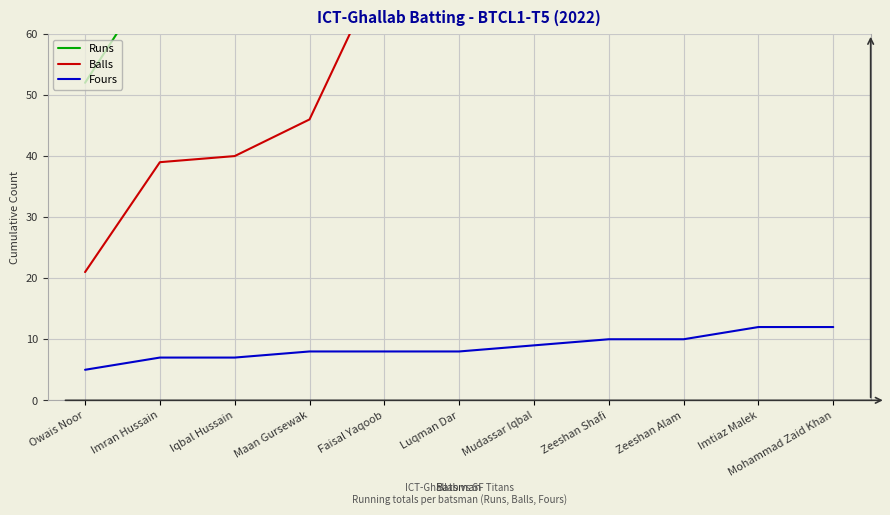

Reading right to left, what are all the values shown in this chart?

Runs: 165	165	156	155	145	139	101	76	71	71	52
Balls: 120	120	115	108	102	95	72	46	40	39	21
Fours: 12	12	10	10	9	8	8	8	7	7	5